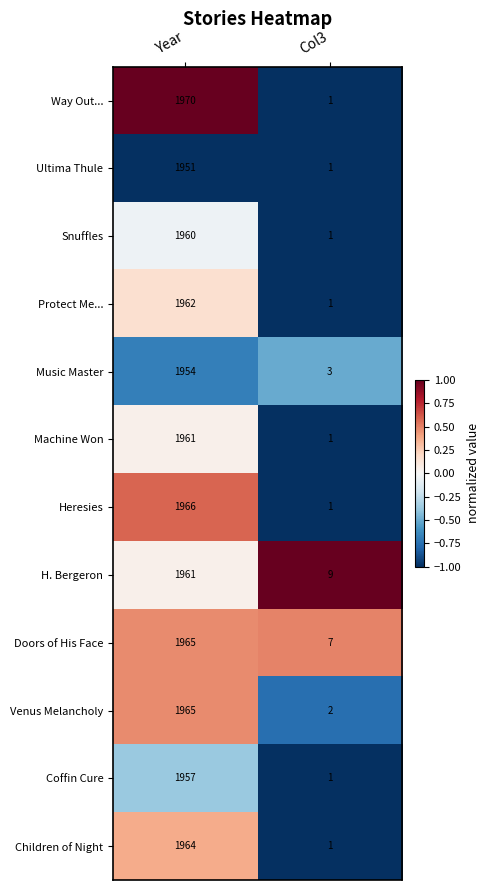

Which category has the highest value in the Doors of His Face series?

Year